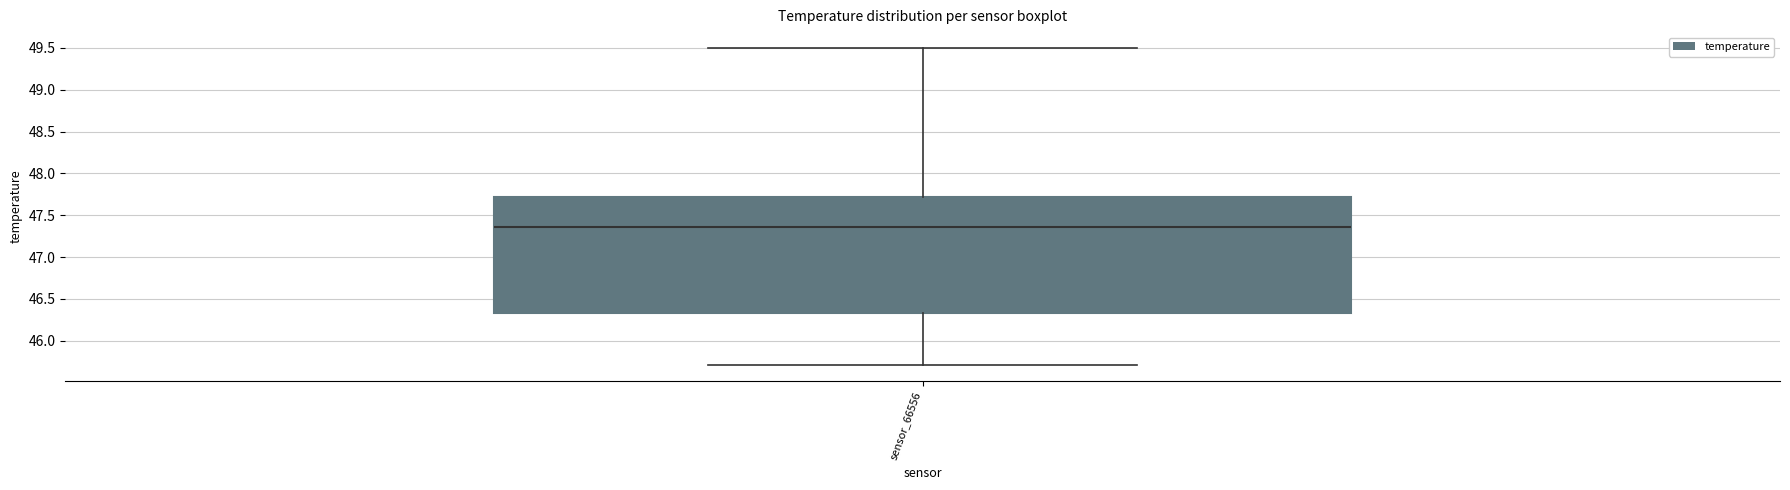

Read this box plot against the y-axis: the position of the median line, the range covered by the box, and the ends of both whiskers. The values are not printed on the chart, so give them approximately, as read against the axis.

median 47.35, box 46.35 to 47.70, whiskers 45.70 to 49.50